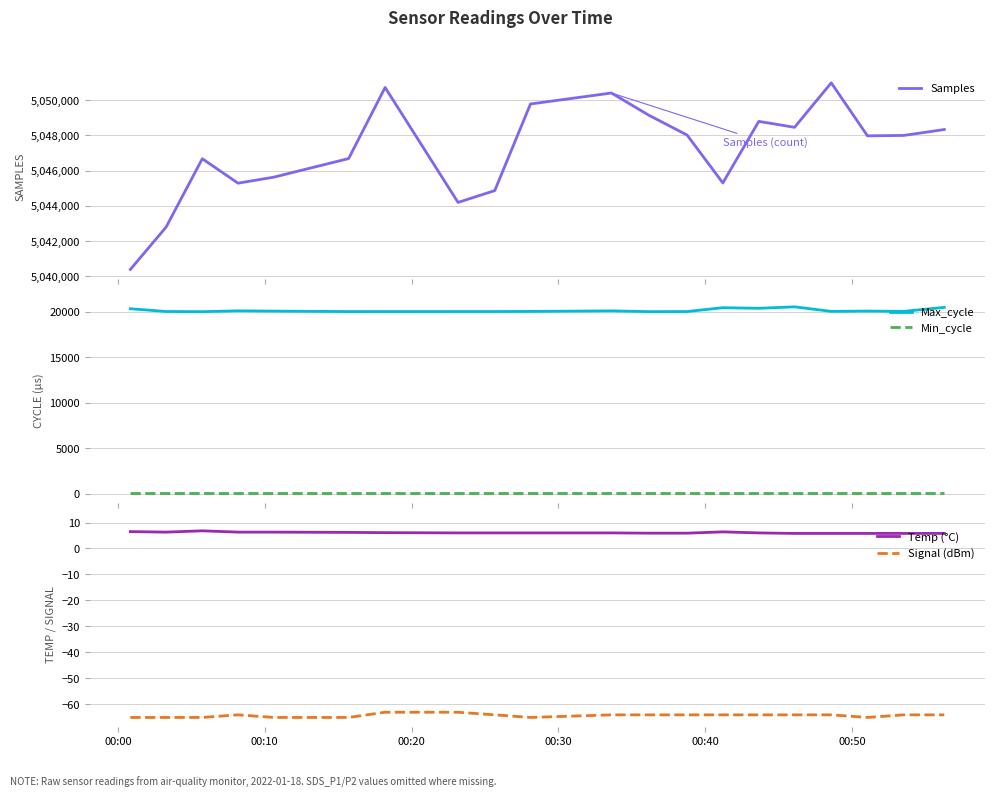

True or false: Temp (°C) and Signal (dBm) cross at least once.

False